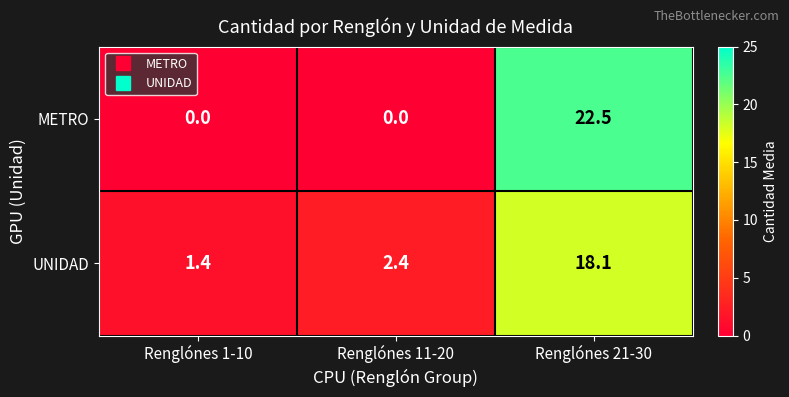

Reading left to right, extract all data points from this chart.

METRO: 0.0	0.0	22.5
UNIDAD: 1.4	2.4	18.1